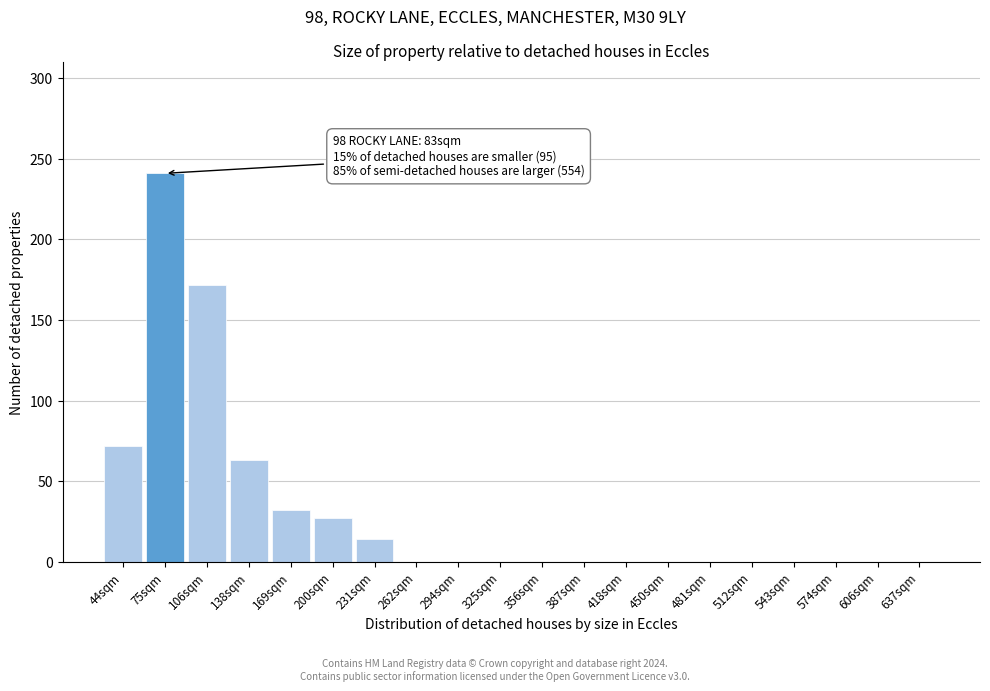

At which category does the chart reach its peak across all series?

75sqm